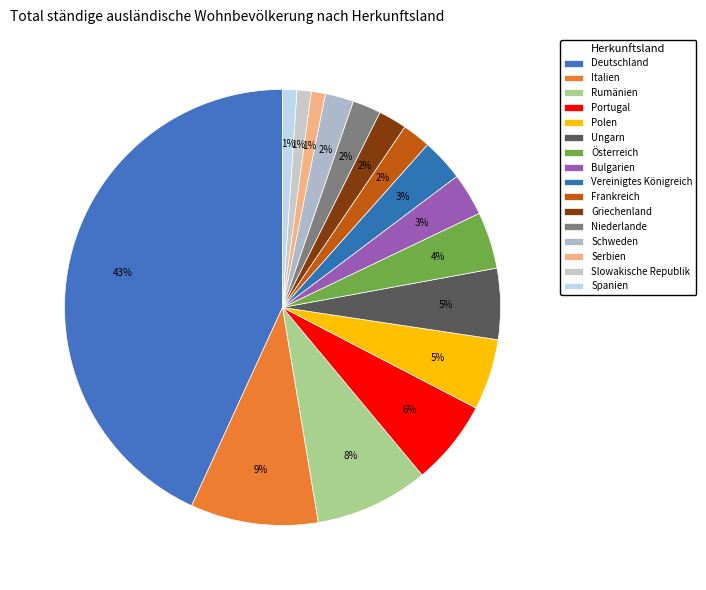

True or false: Niederlande accounts for 15% of the total.

False